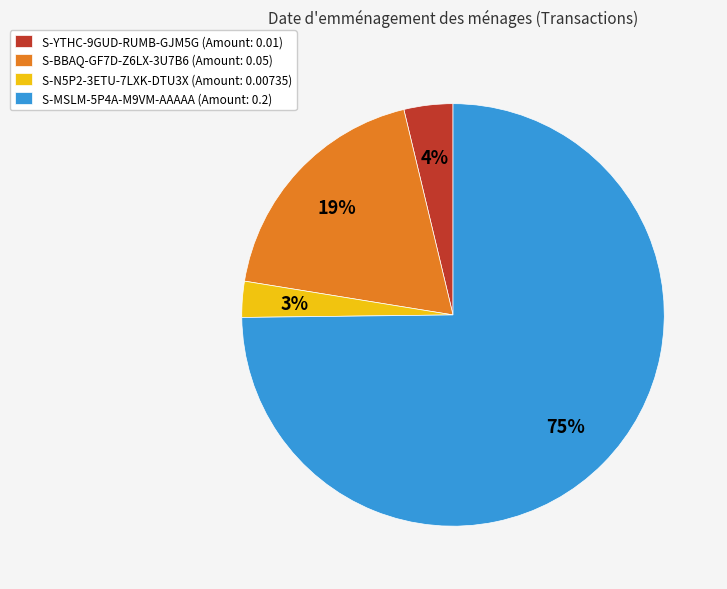

Which category has the biggest portion of the pie?

S-MSLM-5P4A-M9VM-AAAAA (Amount: 0.2)